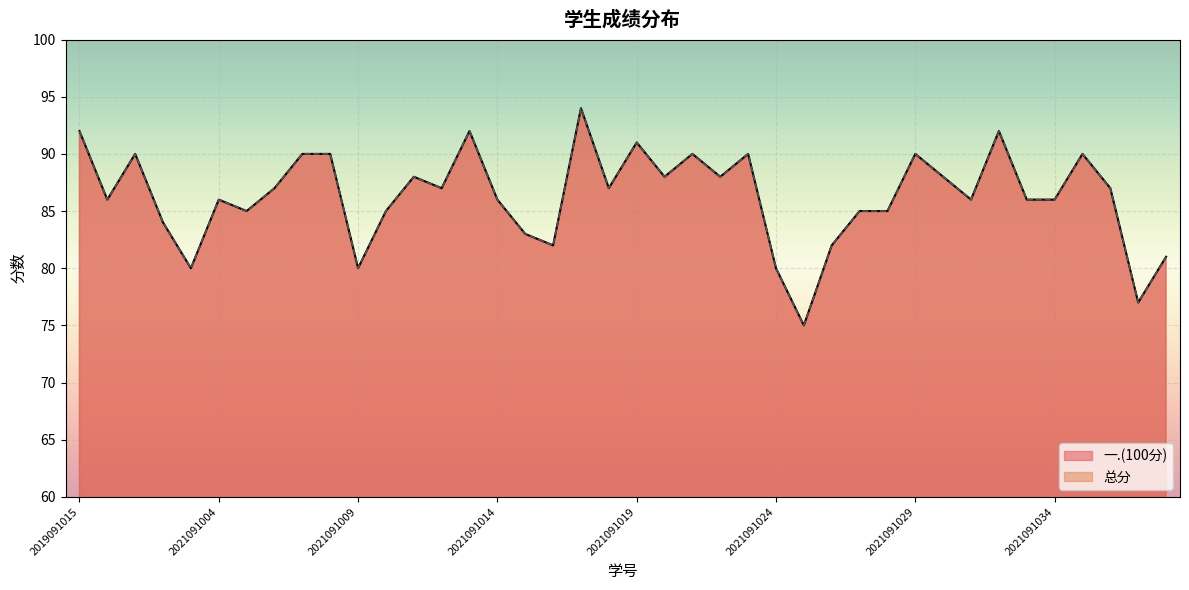

Reading left to right, list all the values displayed in this chart.

一.(100分): 92	86	90	84	80	86	85	87	90	90	80	85	88	87	92	86	83	82	94	87	91	88	90	88	90	80	75	82	85	85	90	88	86	92	86	86	90	87	77	81
总分: 92	86	90	84	80	86	85	87	90	90	80	85	88	87	92	86	83	82	94	87	91	88	90	88	90	80	75	82	85	85	90	88	86	92	86	86	90	87	77	81